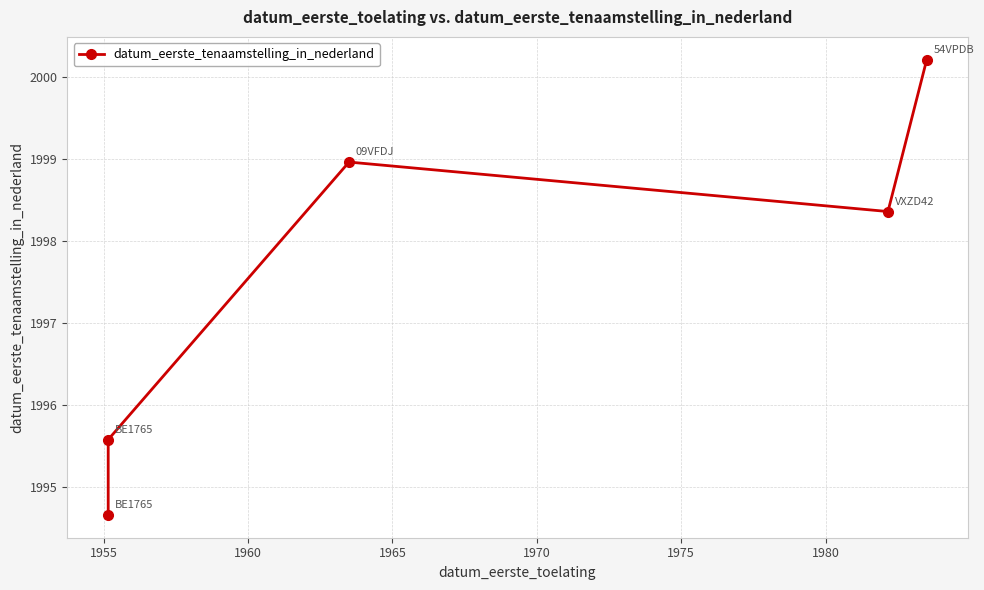

Reading left to right, transcribe all the data shown in this chart.

1994.7	1995.6	1999.0	1998.4	2000.2